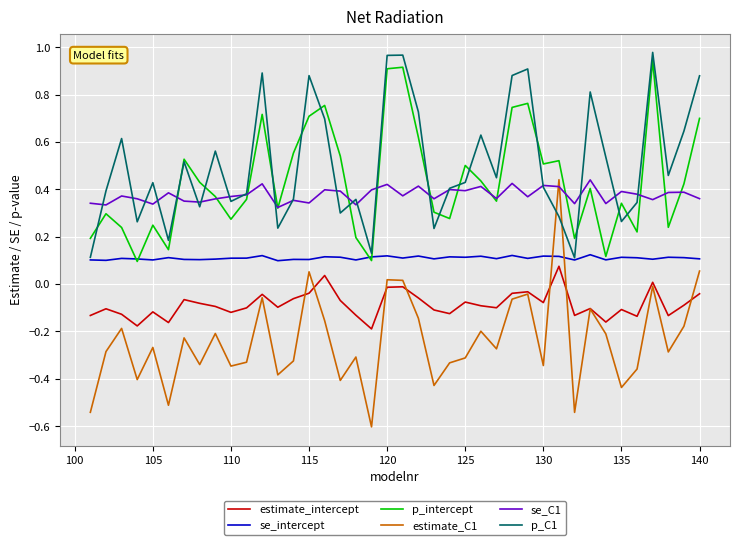

Which series has the largest total across all categories?

p_C1